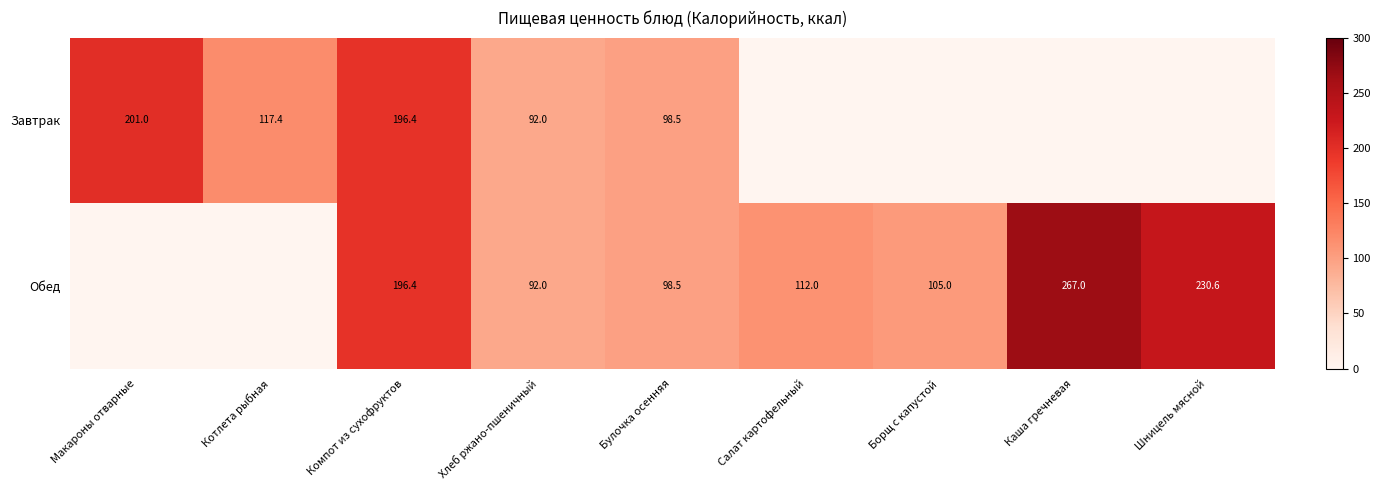

Is it true that Обед equals 48.8 at Салат картофельный?

False